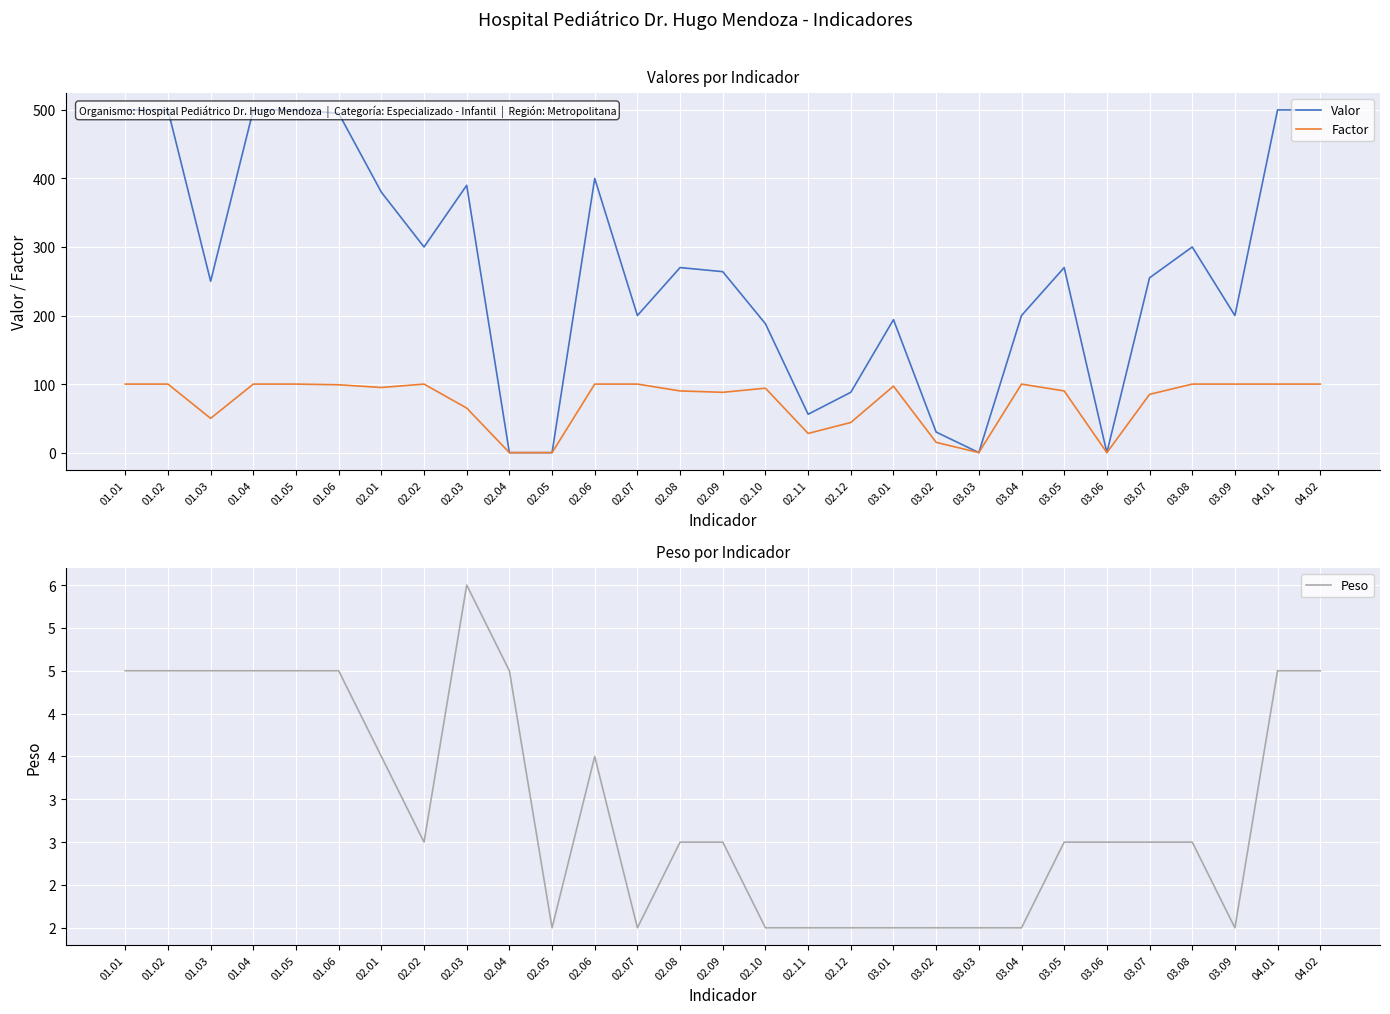

Reading left to right, transcribe all the data shown in this chart.

Valor: 500	500	250	500	500	495	380	300	390	0	0	400	200	270	264	188	56	88	194	30	0	200	270	0	255	300	200	500	500
Factor: 100	100	50	100	100	99	95	100	65	0	0	100	100	90	88	94	28	44	97	15	0	100	90	0	85	100	100	100	100
Peso: 5	5	5	5	5	5	4	3	6	5	2	4	2	3	3	2	2	2	2	2	2	2	3	3	3	3	2	5	5